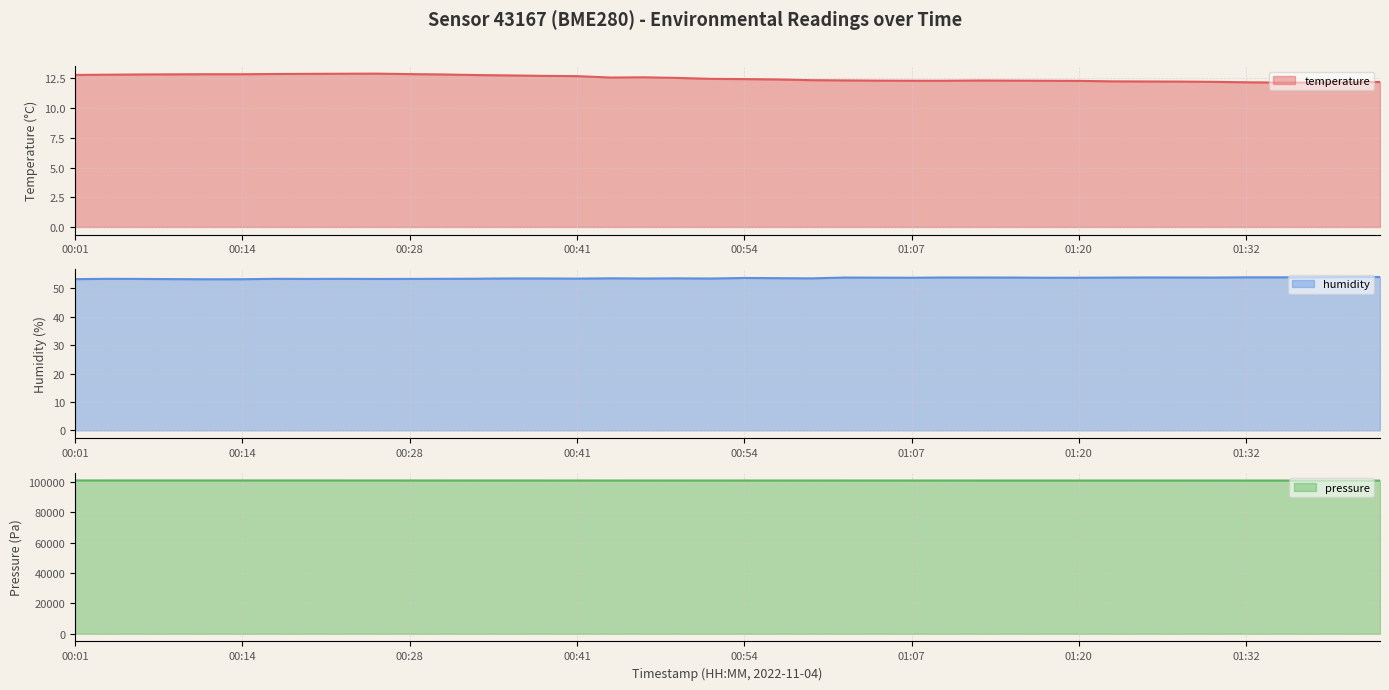

True or false: temperature has a value of 20.2 at 01:20.

False